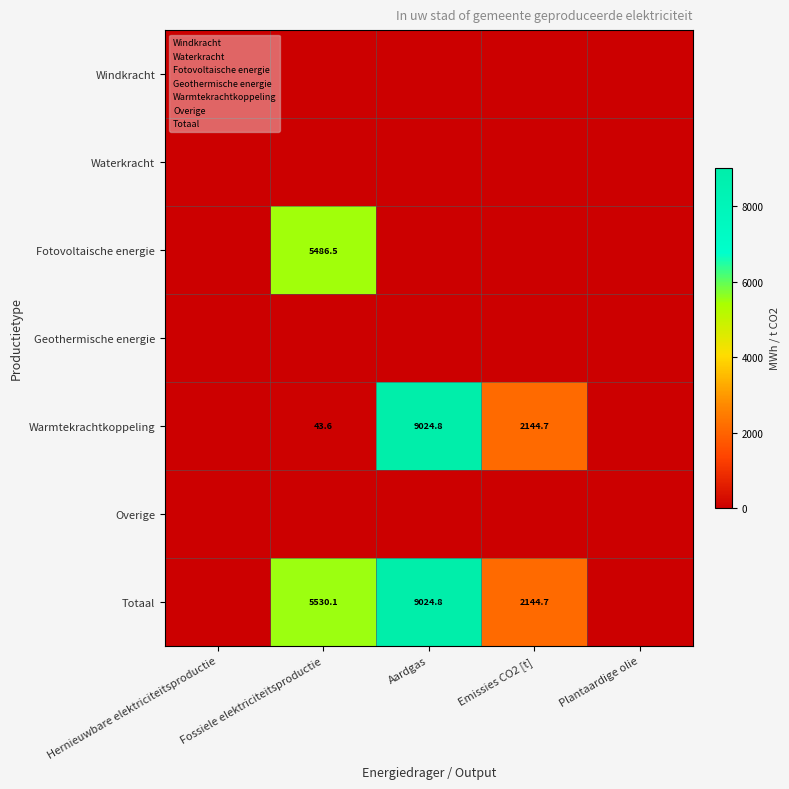

The value of Warmtekrachtkoppeling at Aardgas is 4515.3. True or false?

False